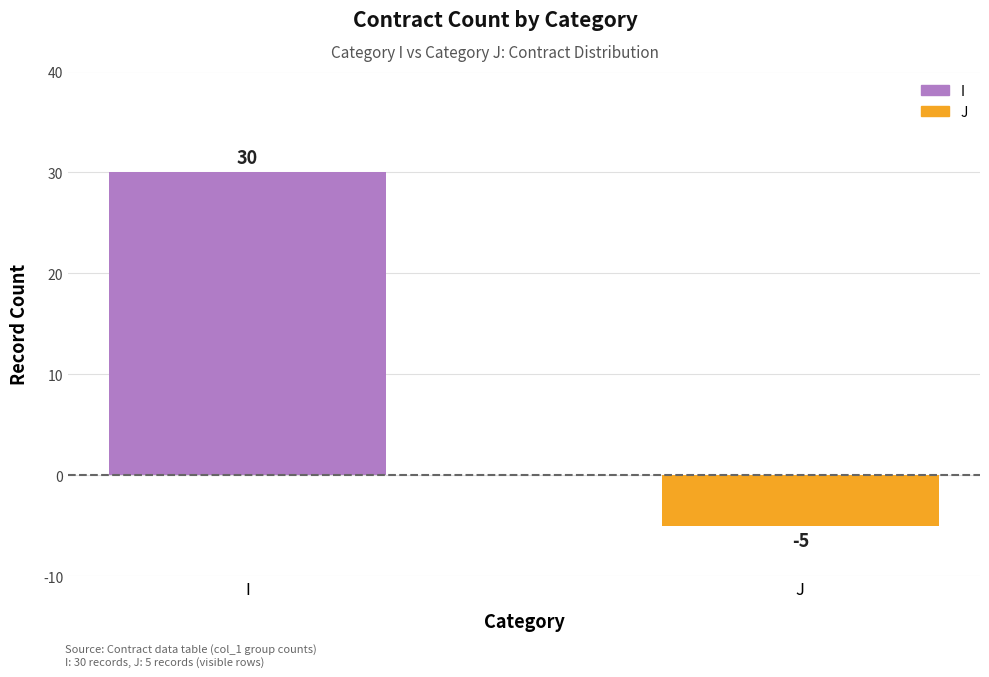

Which series has the widest spread of values?

I